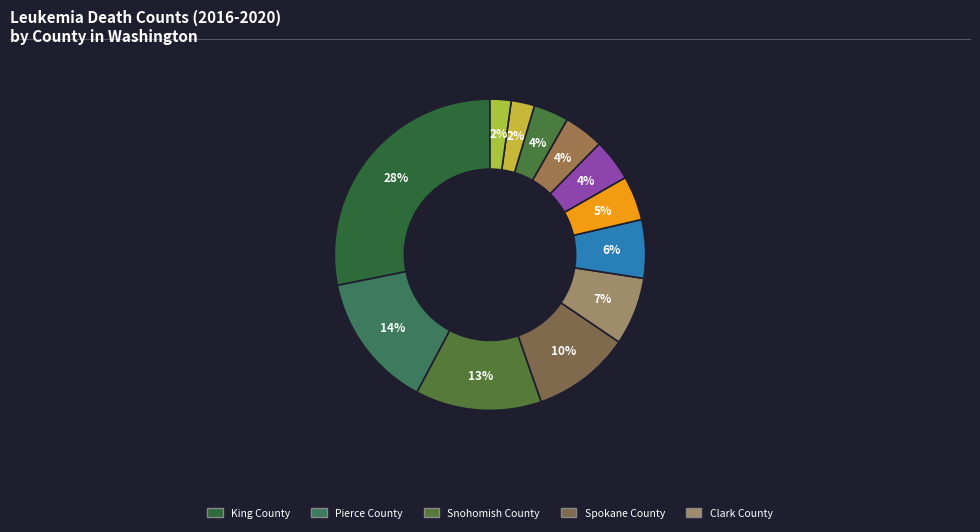

Count the number of slices in the pie.

12